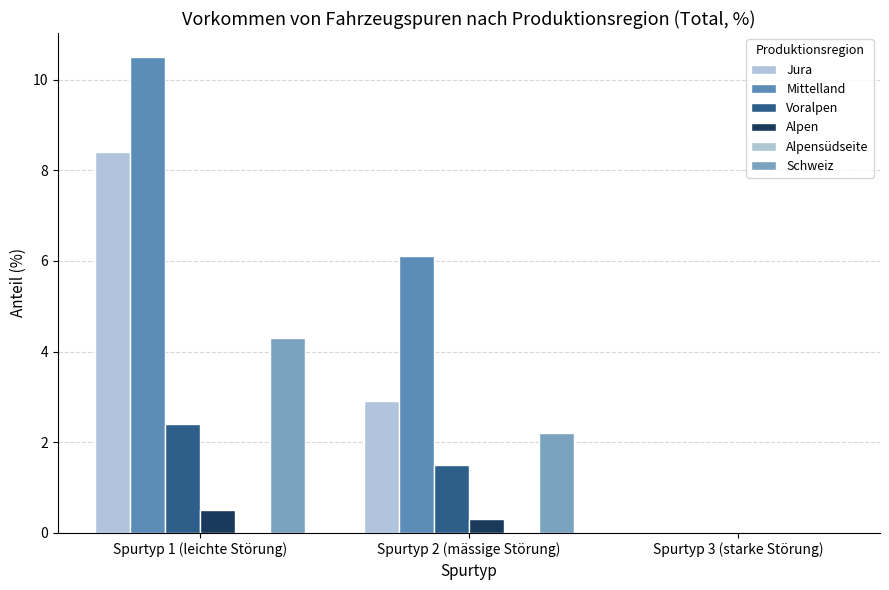

How many positive values does the Mittelland series have?

2